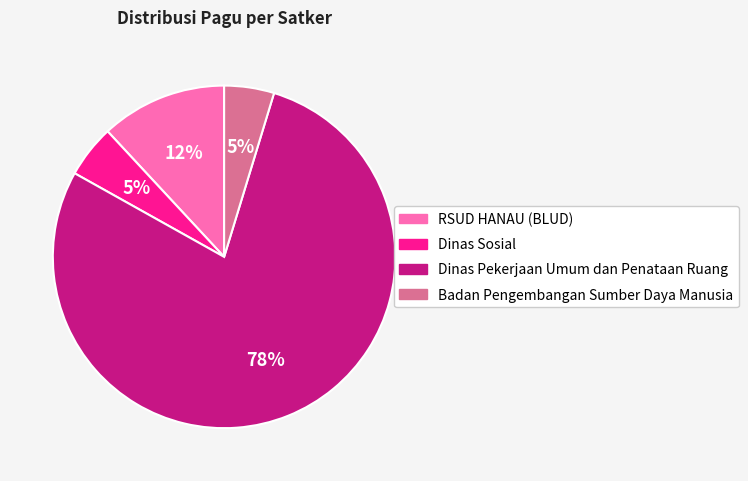

To the nearest percent, what is the average slice percentage?

25%